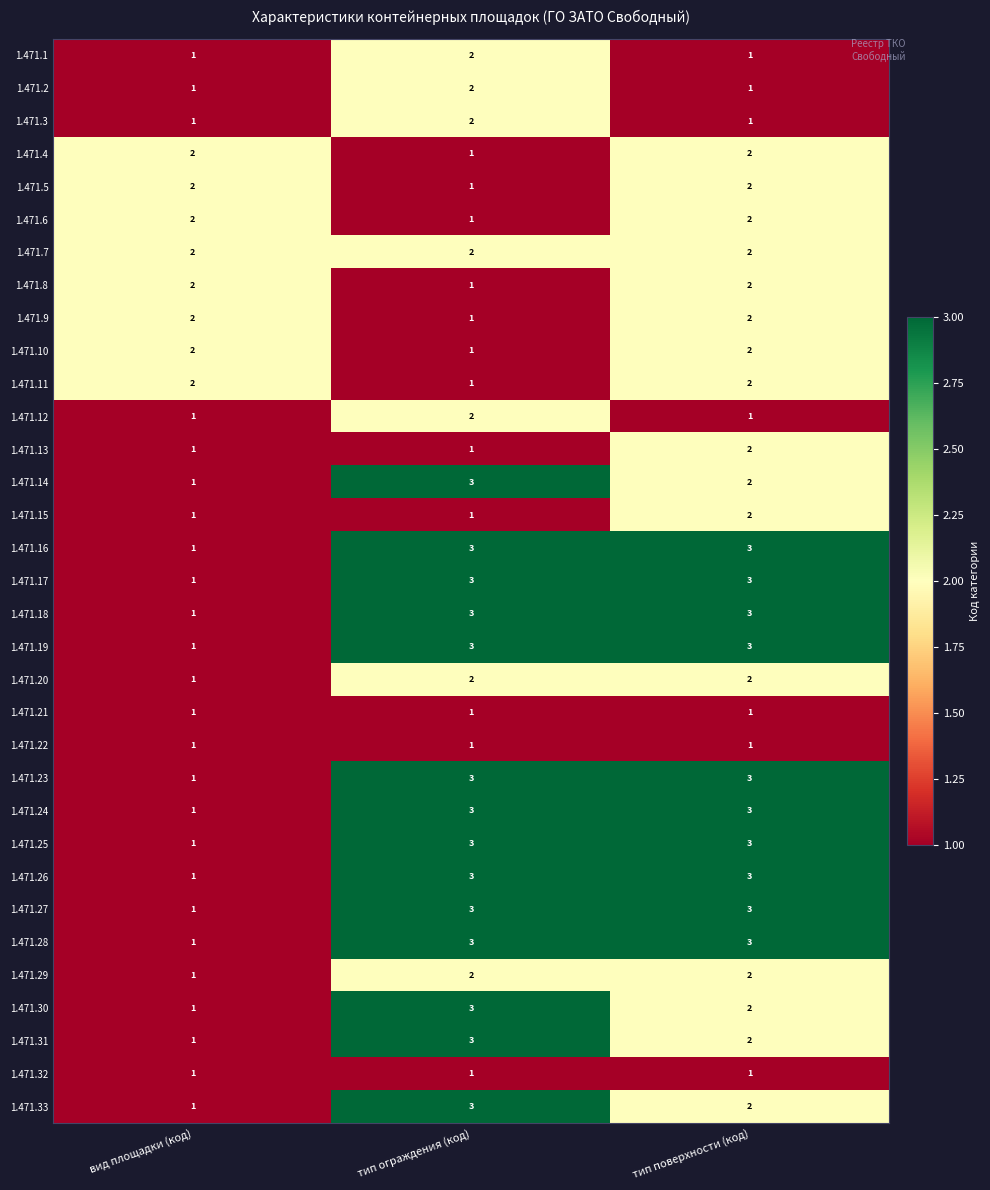

The 1.471.22 series shows 0 at вид площадки (код). True or false?

False